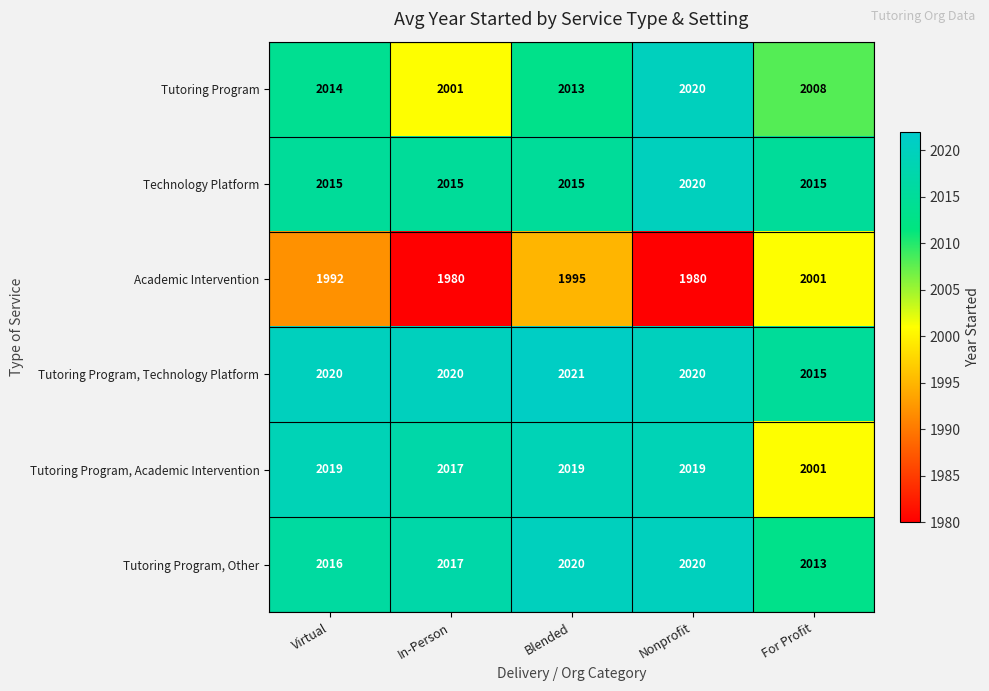

What is the spread (max minus min) of values at Virtual?

28